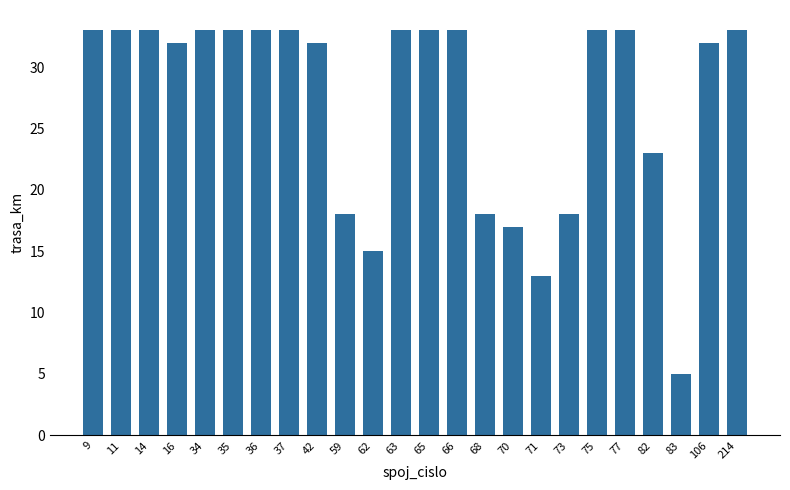

Reading right to left, extract all data points from this chart.

214=33	106=32	83=5	82=23	77=33	75=33	73=18	71=13	70=17	68=18	66=33	65=33	63=33	62=15	59=18	42=32	37=33	36=33	35=33	34=33	16=32	14=33	11=33	9=33